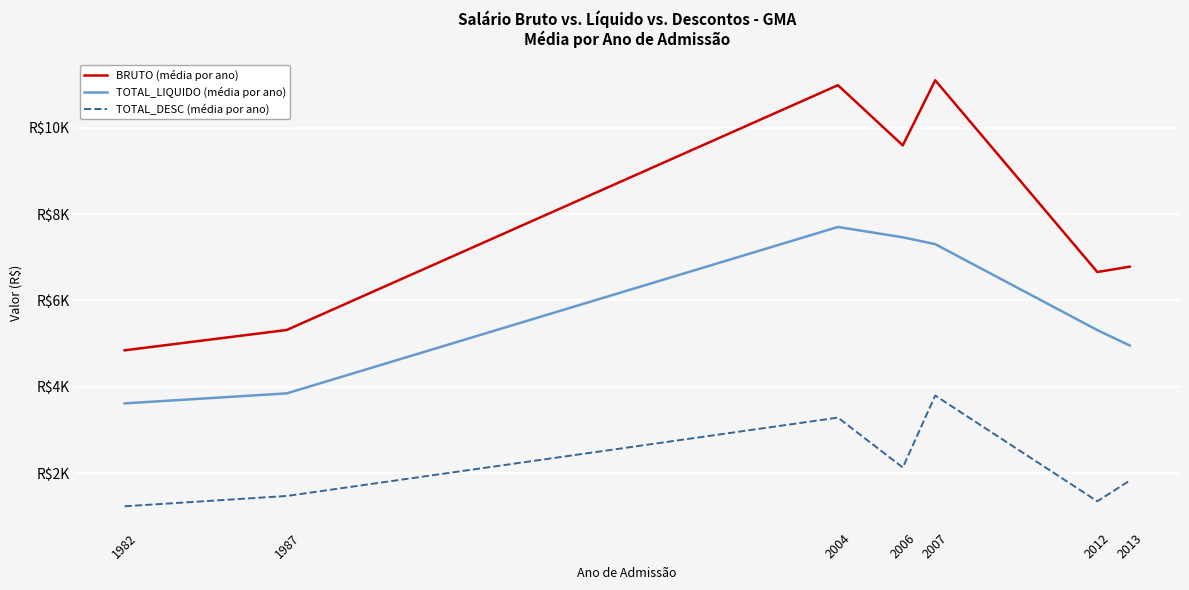

Reading right to left, what are all the values shown in this chart?

BRUTO (média por ano): 2013=6782.3	2012=6659.0	2007=11101.1	2006=9592.7	2004=10987.7	1987=5315.8	1982=4844.6
TOTAL_LIQUIDO (média por ano): 2013=4955.7	2012=5312.7	2007=7304.5	2006=7463.2	2004=7702.6	1987=3846.5	1982=3614.5
TOTAL_DESC (média por ano): 2013=1826.4	2012=1346.3	2007=3796.4	2006=2129.5	2004=3285.0	1987=1469.3	1982=1230.1